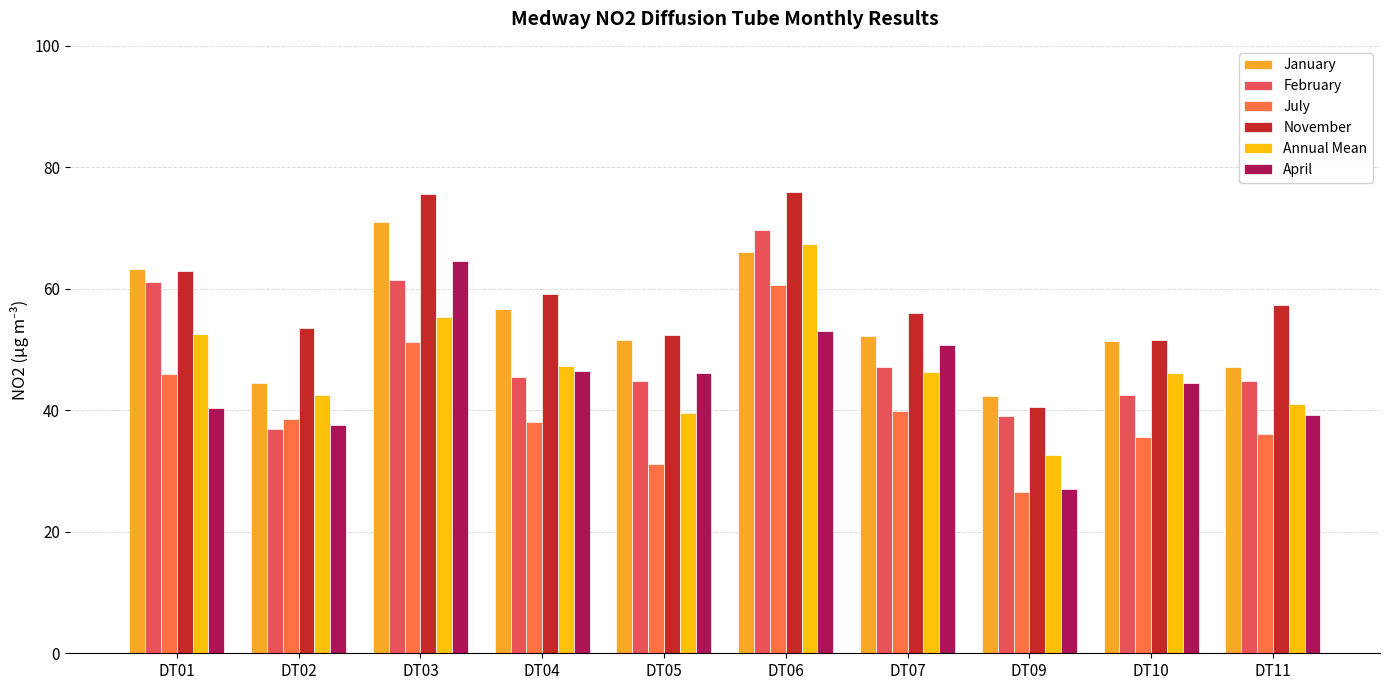

Which series has the largest total across all categories?

November